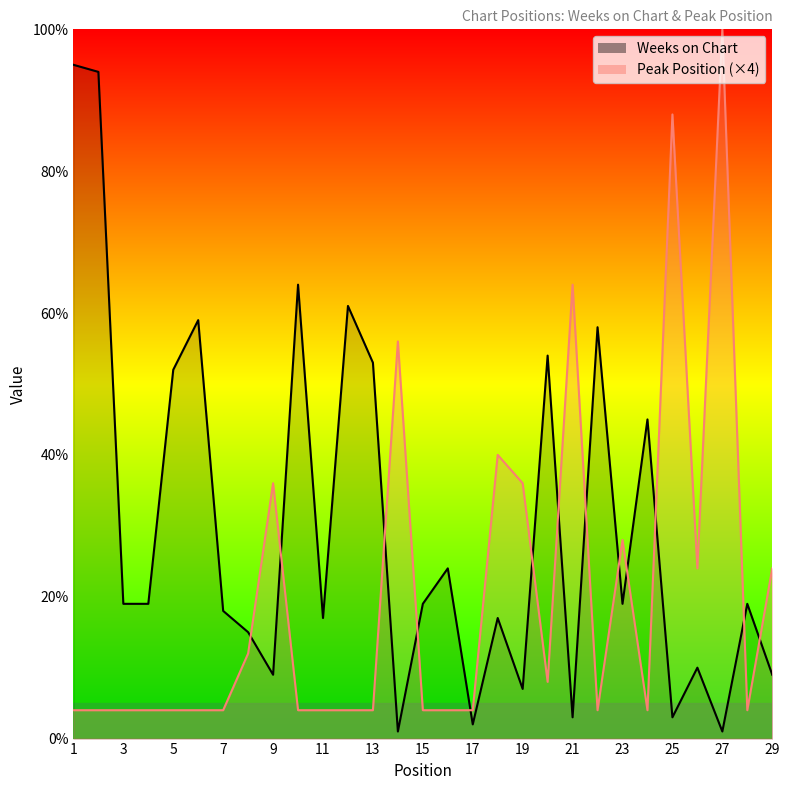

What is the value of the Peak Position point at the 26th from the left?

24